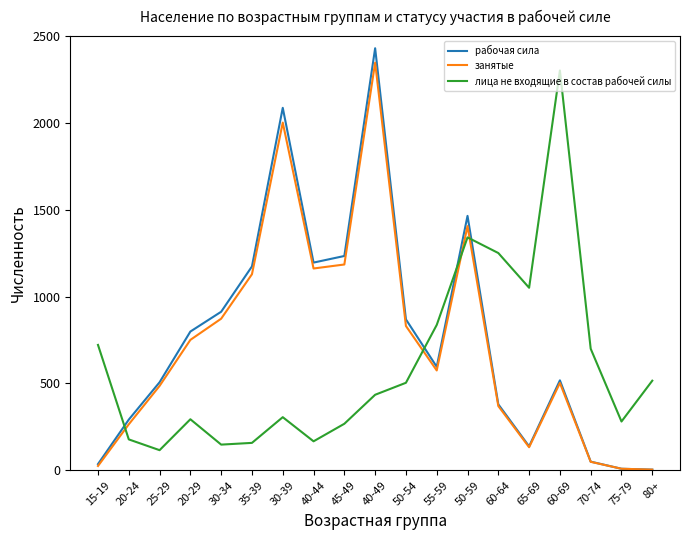

True or false: занятые and лица не входящие в состав рабочей силы cross at least once.

True